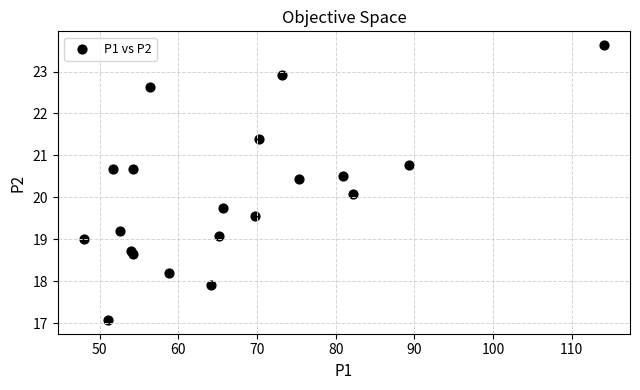

What Y value in the scatter plot is closest to 20?

20.1